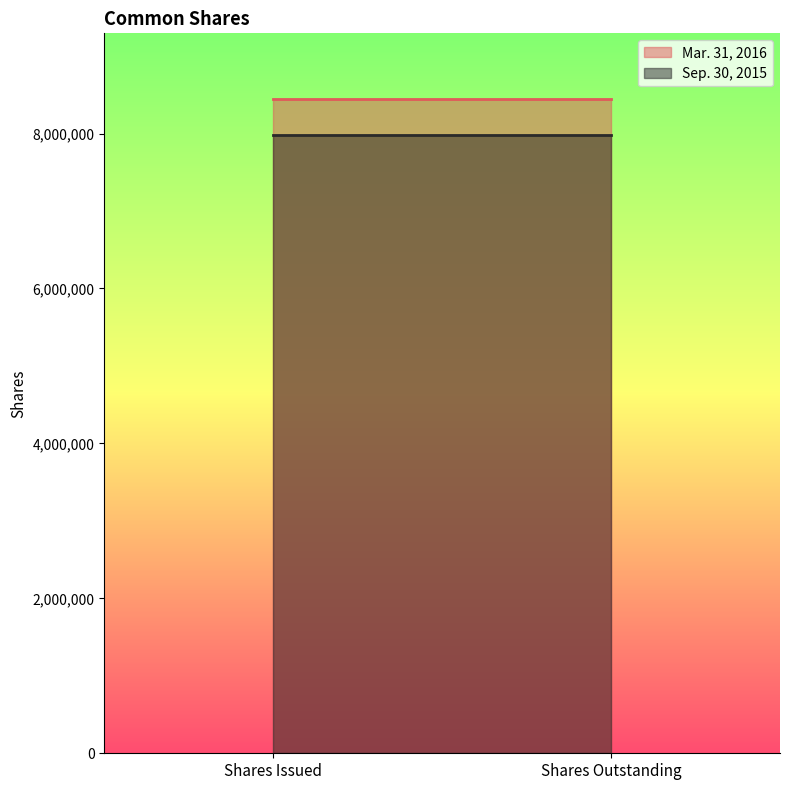

What is the label of the 1st point from the right?

Shares Outstanding